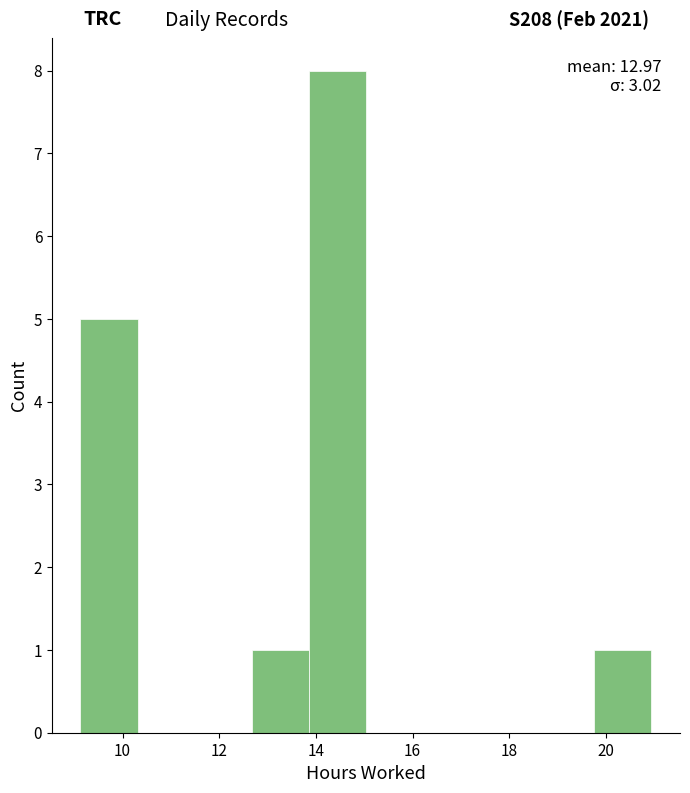

Over which range of the x-axis is the bar tallest?

13.8 to 15.0